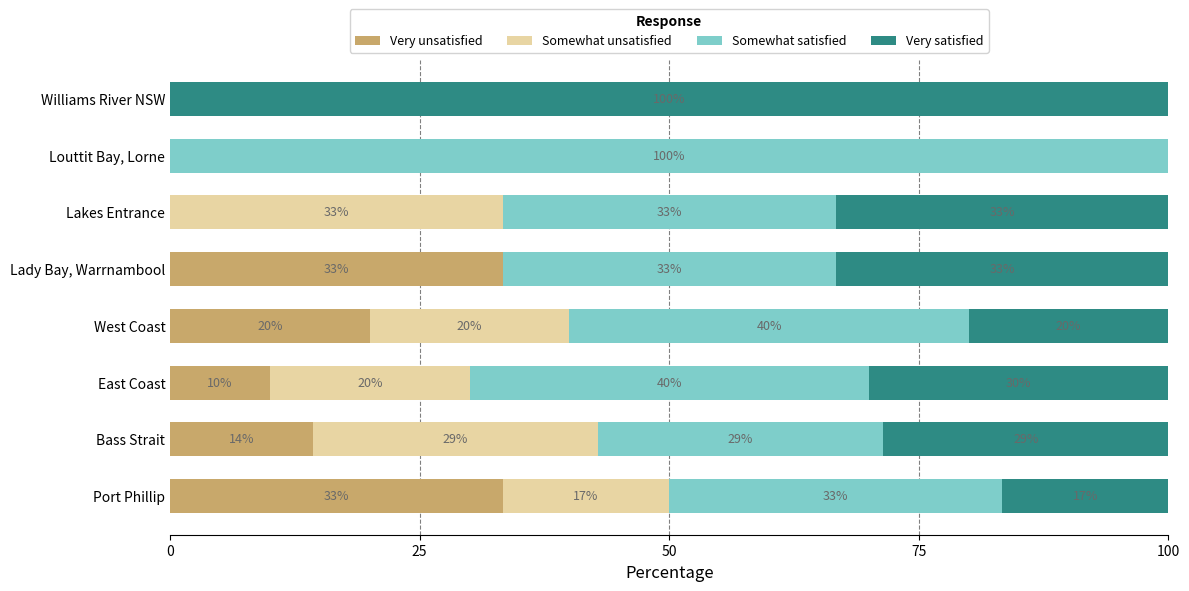

Reading left to right, transcribe all the data shown in this chart.

Very unsatisfied: 33.3	14.3	10.0	20.0	33.3	0.0	0.0	0.0
Somewhat unsatisfied: 16.7	28.6	20.0	20.0	0.0	33.3	0.0	0.0
Somewhat satisfied: 33.3	28.6	40.0	40.0	33.3	33.3	100.0	0.0
Very satisfied: 16.7	28.6	30.0	20.0	33.3	33.3	0.0	100.0